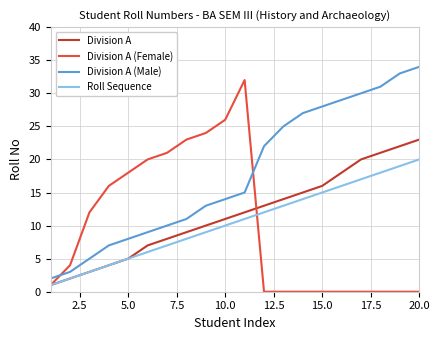

What is the maximum value for Division A?

23